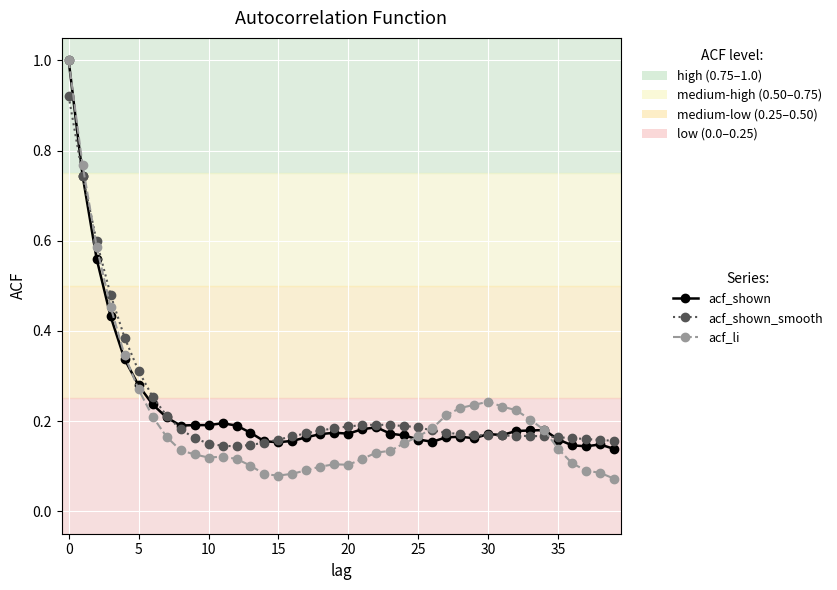

True or false: acf_shown_smooth has more than 0 interior local peaks.

True